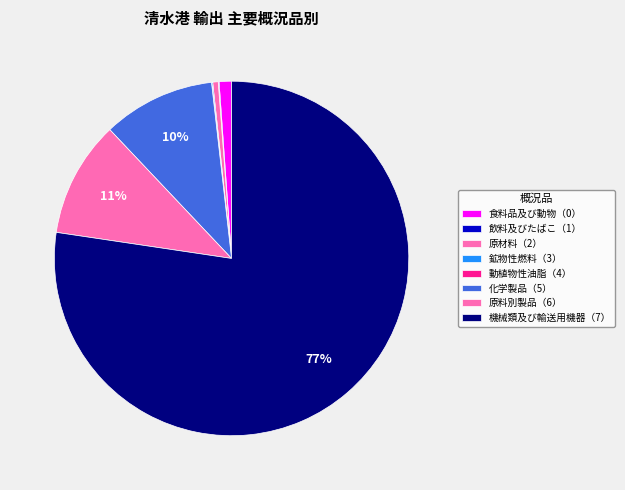

Combined, what portion of the pie is 動植物性油脂（4） and 飲料及びたばこ（1）?

0.1%